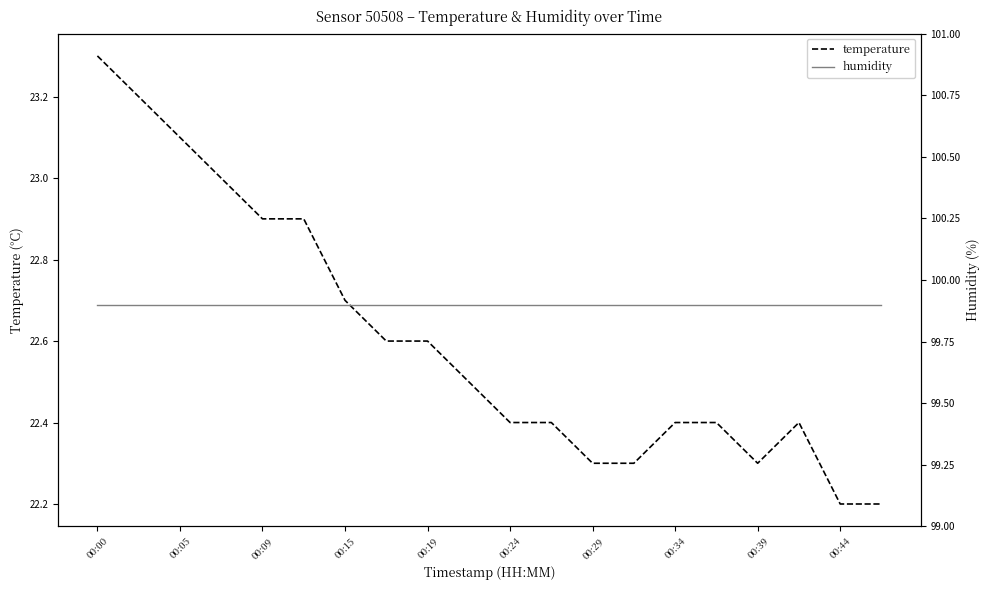

Is it true that temperature equals 32.3 at 00:34?

False